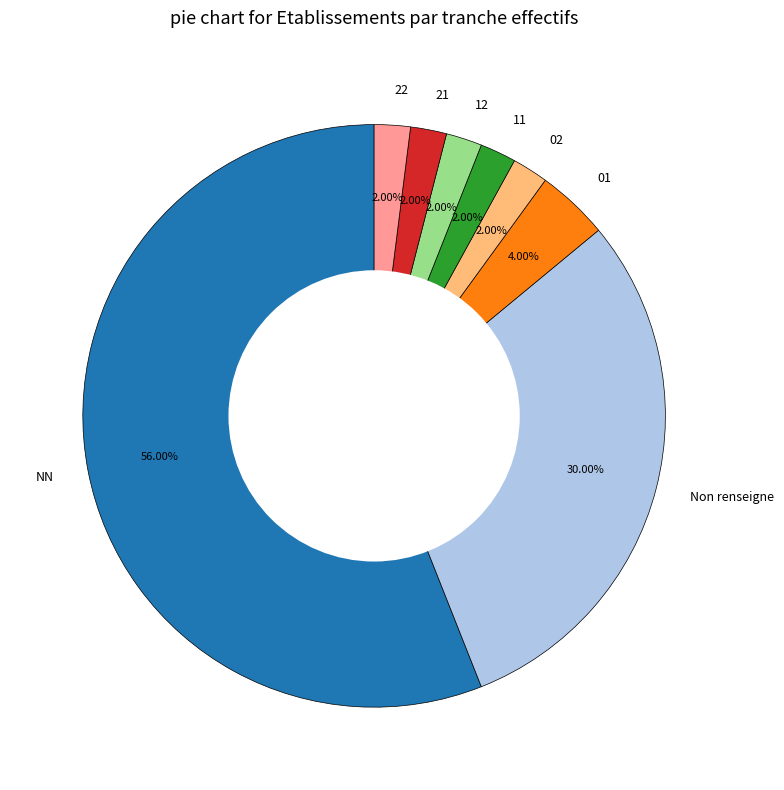

To the nearest percent, what is the difference between the largest and smallest slice percentages?

54%